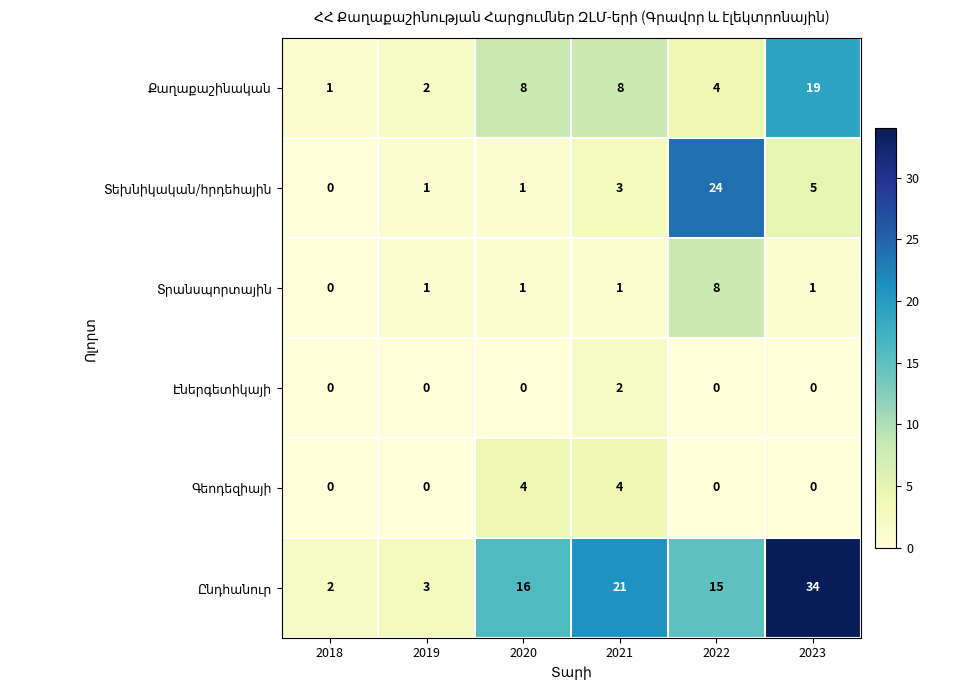

What is the total value across all series at 2022?

51